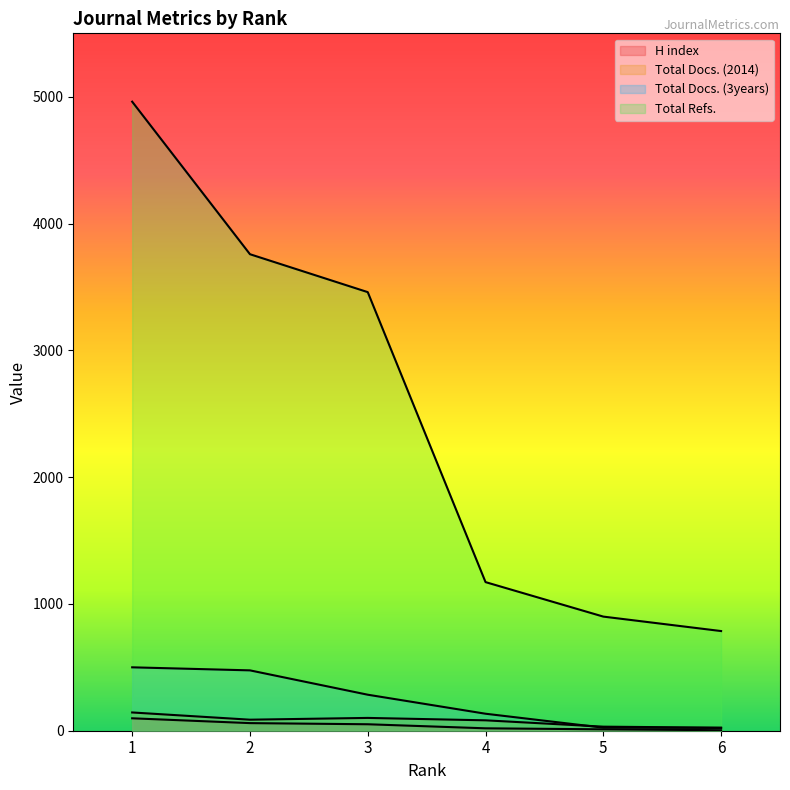

What is the value of the Total Docs. (2014) point at the 3rd from the left?

101